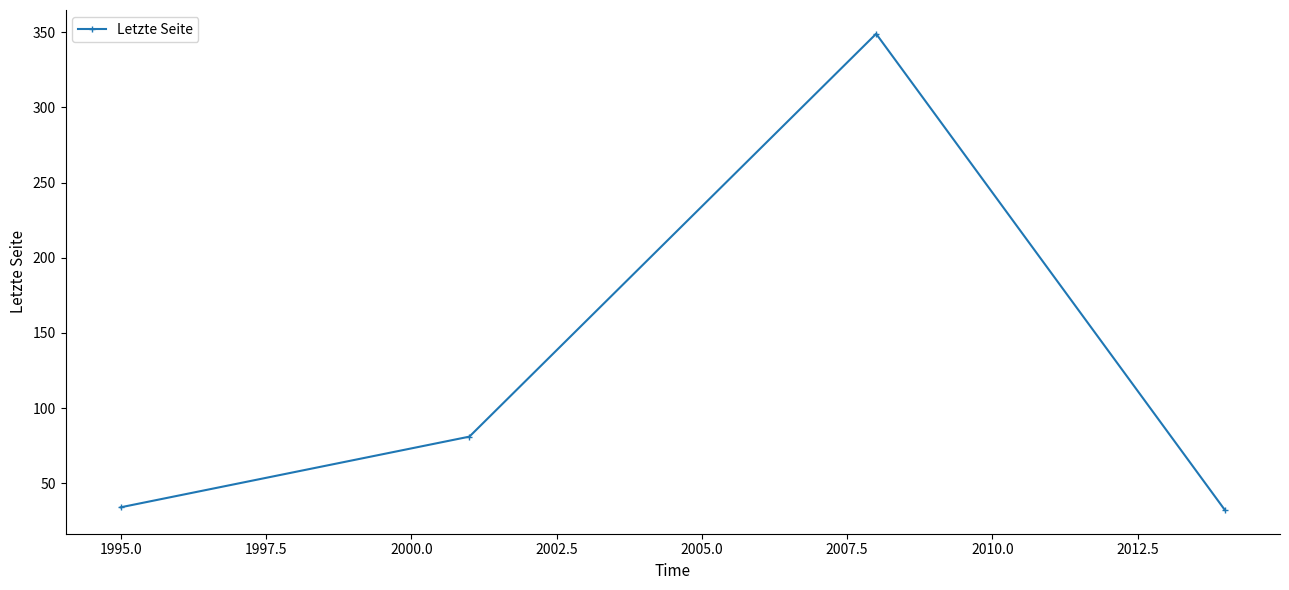

True or false: the data has more than 2 interior local peaks.

False